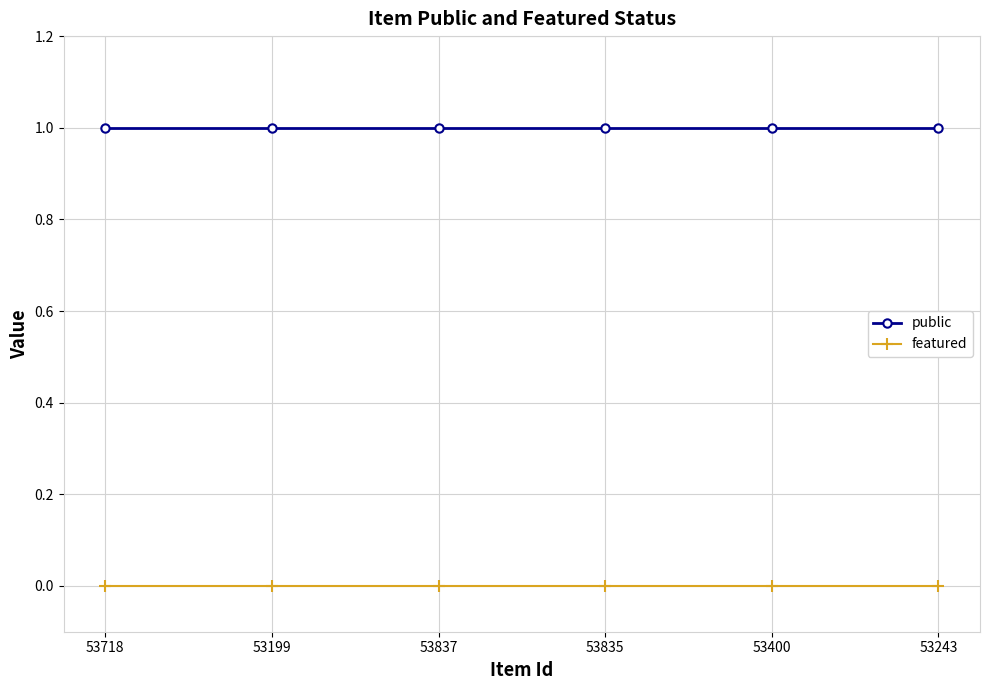

Reading left to right, list all the values displayed in this chart.

public: 53718=1	53199=1	53837=1	53835=1	53400=1	53243=1
featured: 53718=0	53199=0	53837=0	53835=0	53400=0	53243=0